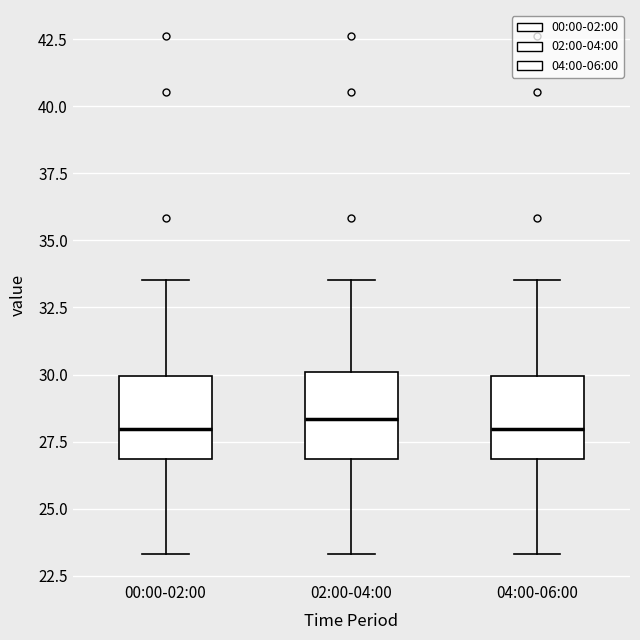

Reading left to right, transcribe this box plot: for each box, give where its median line is, the range the box spans, and where its two whiskers end, as read against the y-axis. The values are not printed on the chart, so give them approximately, as read against the axis.

00:00-02:00: median 28.0, box 27.0 to 30.0, whiskers 23.5 to 33.5
02:00-04:00: median 28.5, box 27.0 to 30.0, whiskers 23.5 to 33.5
04:00-06:00: median 28.0, box 27.0 to 30.0, whiskers 23.5 to 33.5